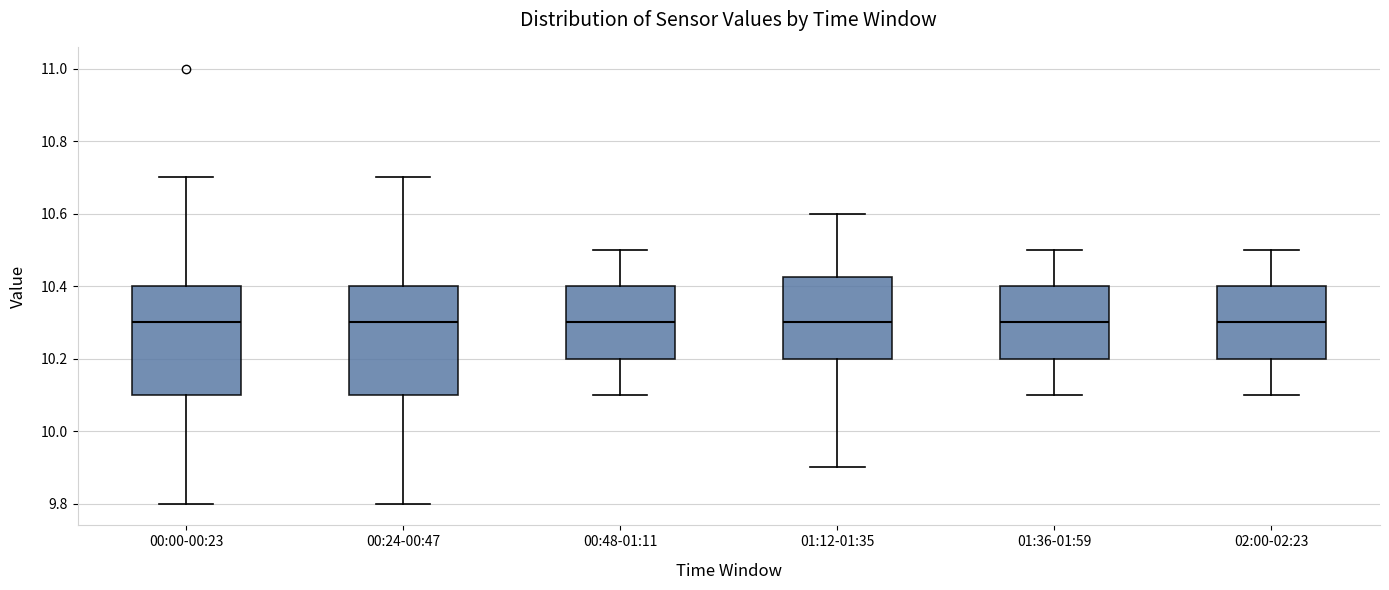

Where is the upper edge of the box for 01:12-01:35 on the y-axis? The values are not printed on the chart, so give them approximately, as read against the axis.

10.42